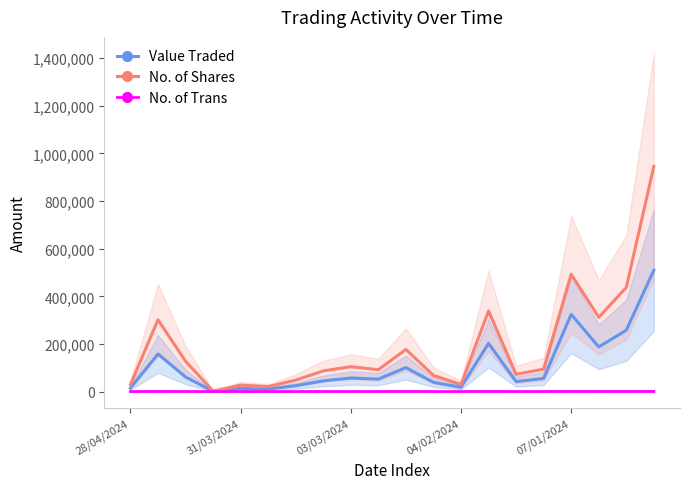

What is the maximum value for Value Traded?

509419